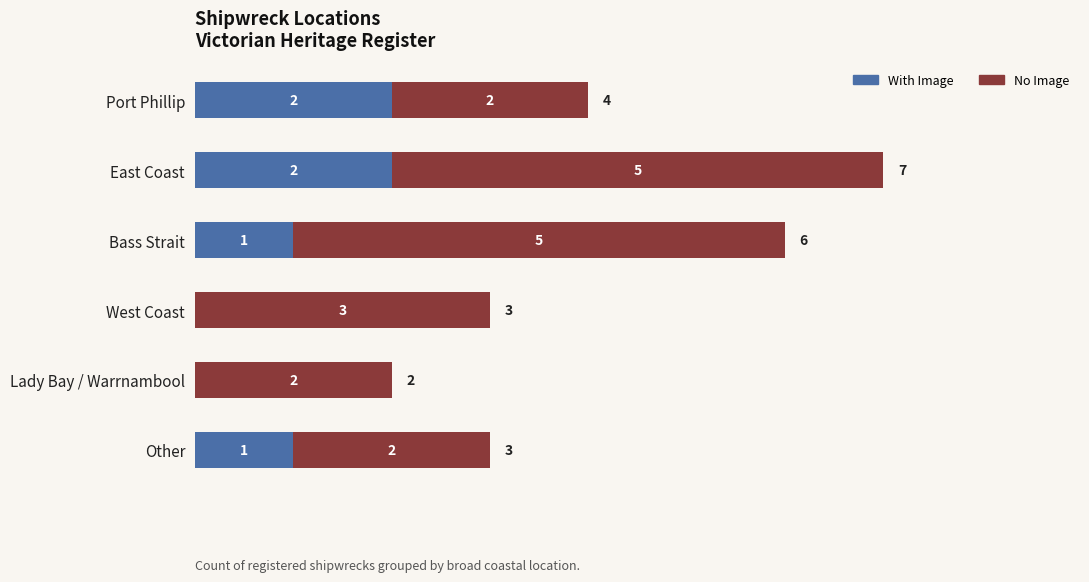

How many positive values does the With Image series have?

4